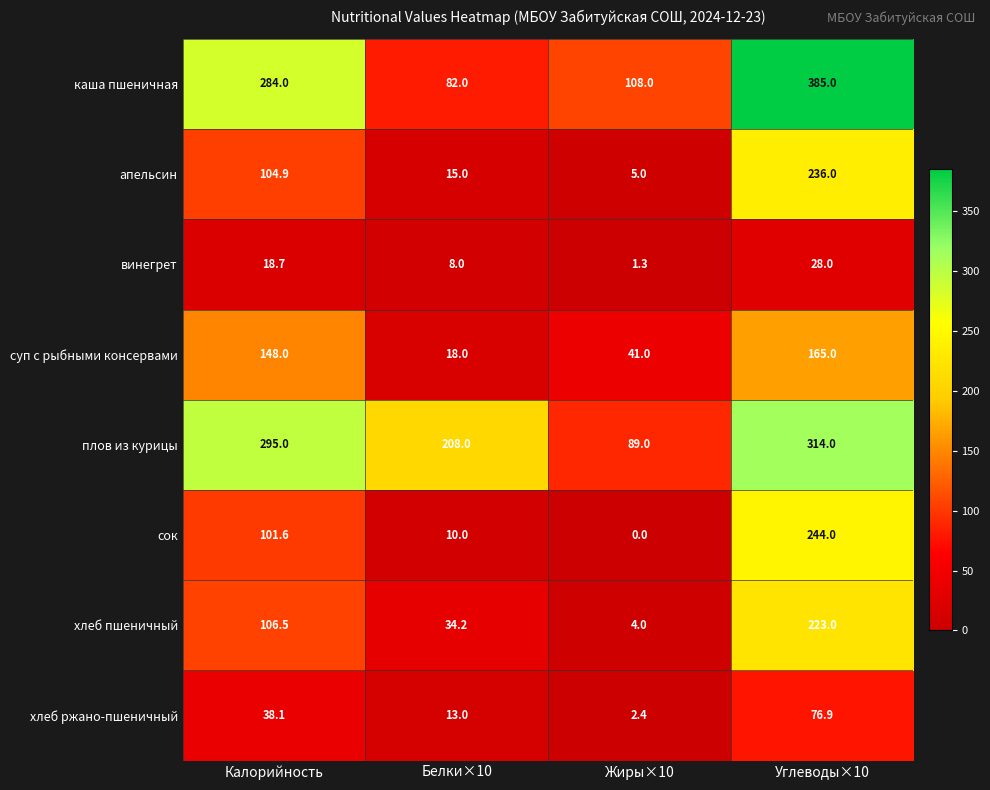

Where does the винегрет series first go above 18?

Калорийность